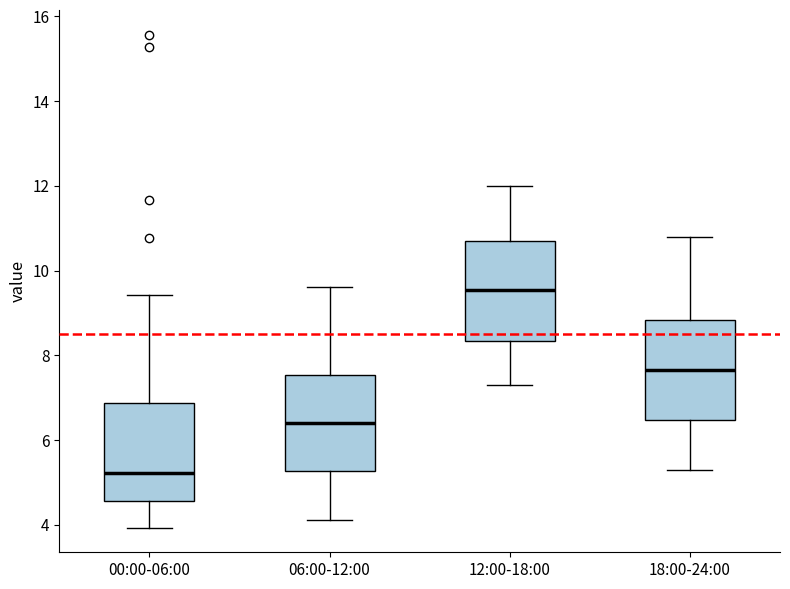

Reading left to right, read every box against the y-axis: the position of its median line, the range the box covers, and the ends of its whiskers. The values are not printed on the chart, so give them approximately, as read against the axis.

00:00-06:00: median 5.2, box 4.6 to 6.8, whiskers 4.0 to 9.4
06:00-12:00: median 6.4, box 5.2 to 7.6, whiskers 4.2 to 9.6
12:00-18:00: median 9.6, box 8.4 to 10.8, whiskers 7.4 to 12.0
18:00-24:00: median 7.6, box 6.4 to 8.8, whiskers 5.4 to 10.8